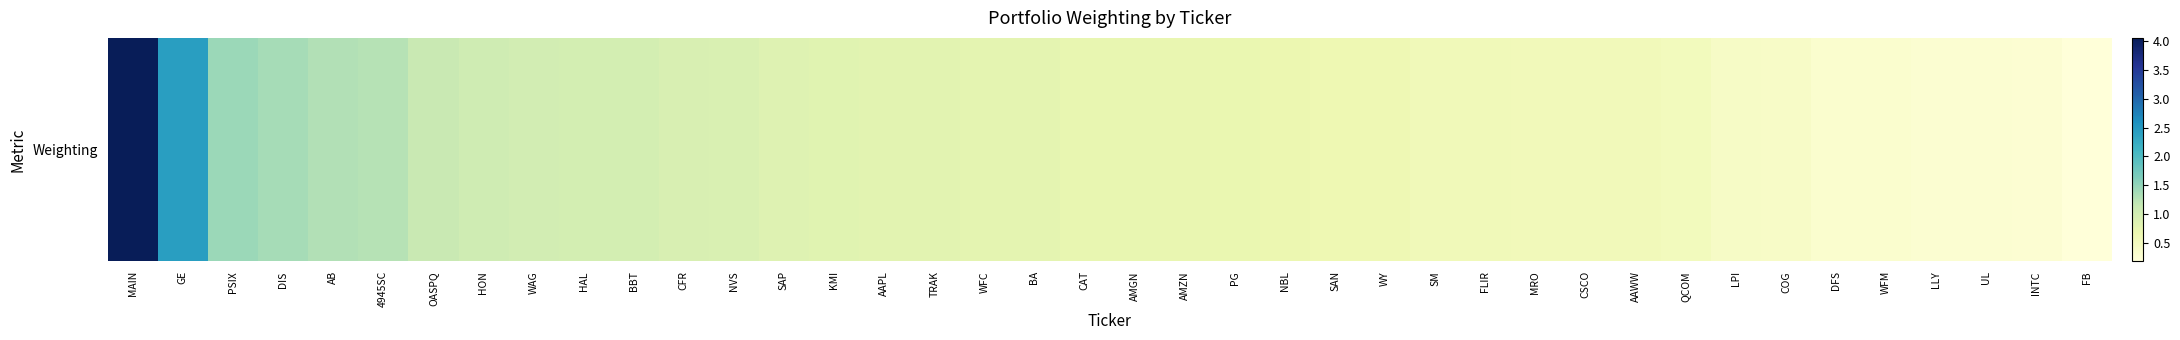

The chart shows a value of 0.2 at FB. True or false?

True